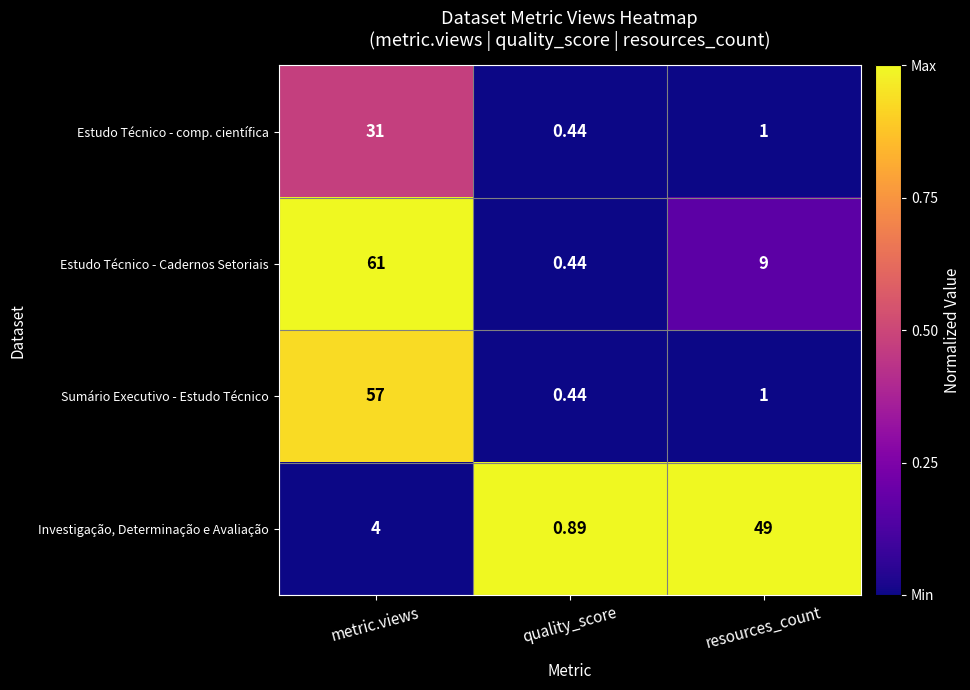

At which label is Estudo Técnico - comp. científica closest to 15?

resources_count